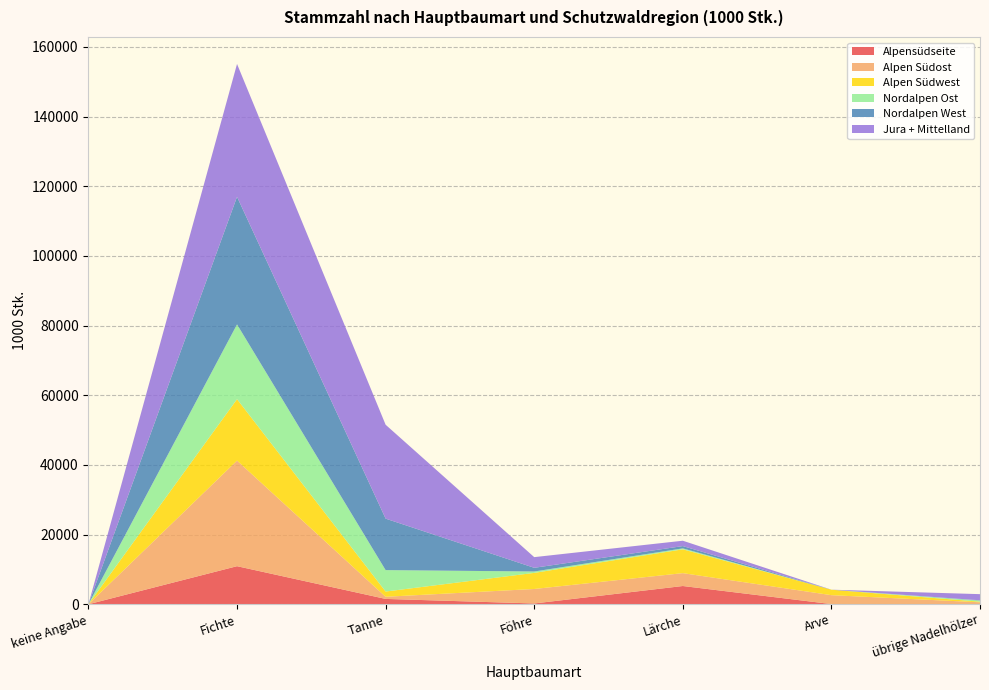

Reading right to left, what are all the values shown in this chart?

Alpensüdseite: übrige Nadelhölzer=44	Arve=49	Lärche=5237	Föhre=223	Tanne=1530	Fichte=10928	keine Angabe=0
Alpen Südost: übrige Nadelhölzer=518	Arve=2560	Lärche=3696	Föhre=4162	Tanne=619	Fichte=30319	keine Angabe=0
Alpen Südwest: übrige Nadelhölzer=173	Arve=1563	Lärche=6834	Föhre=4621	Tanne=1501	Fichte=17638	keine Angabe=0
Nordalpen Ost: übrige Nadelhölzer=339	Arve=0	Lärche=277	Föhre=398	Tanne=6154	Fichte=21465	keine Angabe=0
Nordalpen West: übrige Nadelhölzer=67	Arve=10	Lärche=653	Föhre=1060	Tanne=14778	Fichte=36633	keine Angabe=0
Jura + Mittelland: übrige Nadelhölzer=1760	Arve=0	Lärche=1543	Föhre=3063	Tanne=26956	Fichte=38137	keine Angabe=0